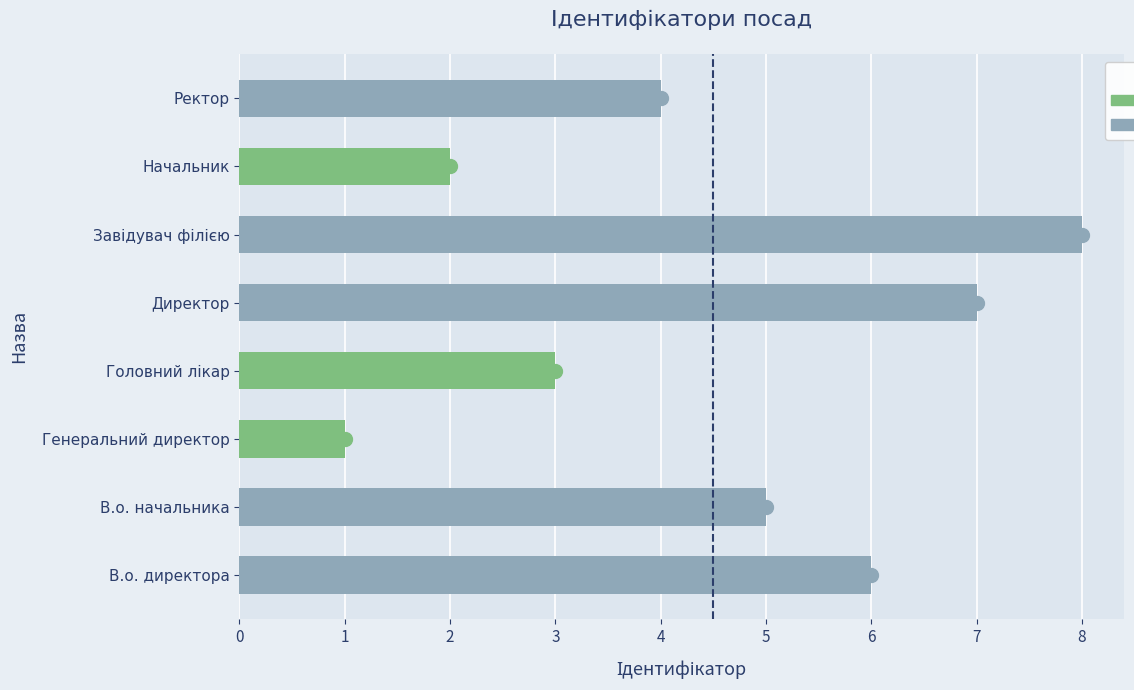

Are the bars horizontal?

Yes